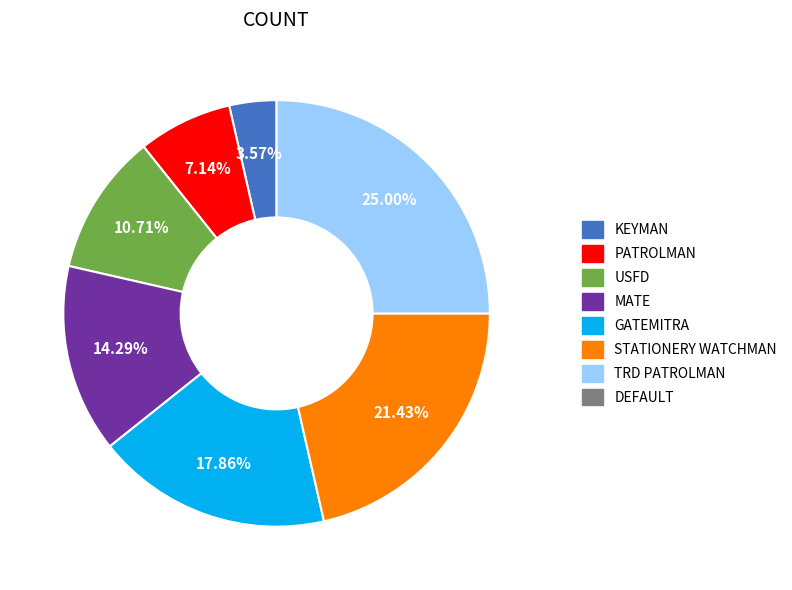

Is there any slice that represents more than half of the pie?

No